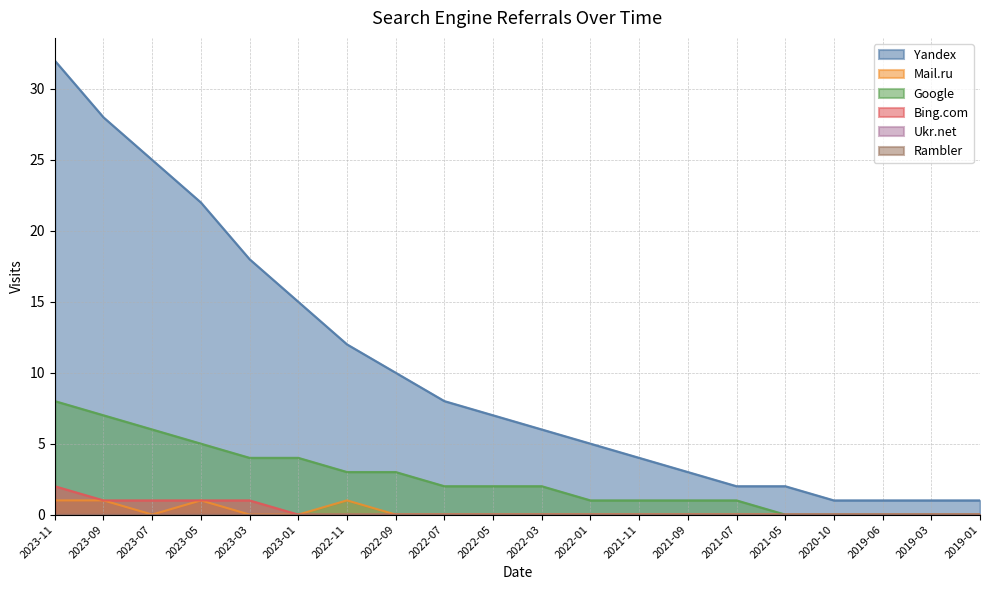

What is the total value across all series at 2023-11?

43